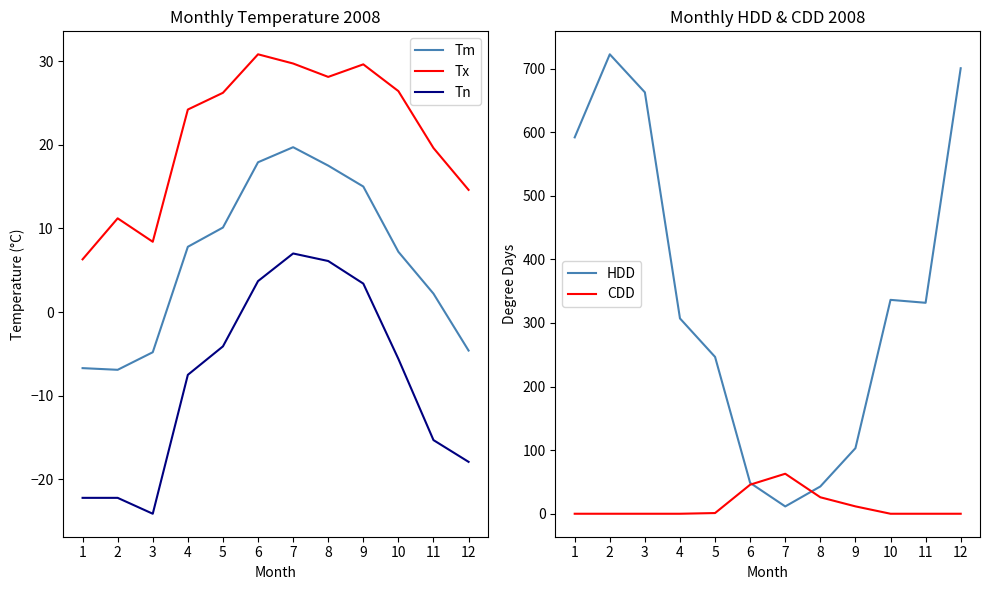

List the series in order of their peak value, lowest first.

Tn, Tm, Tx, CDD, HDD